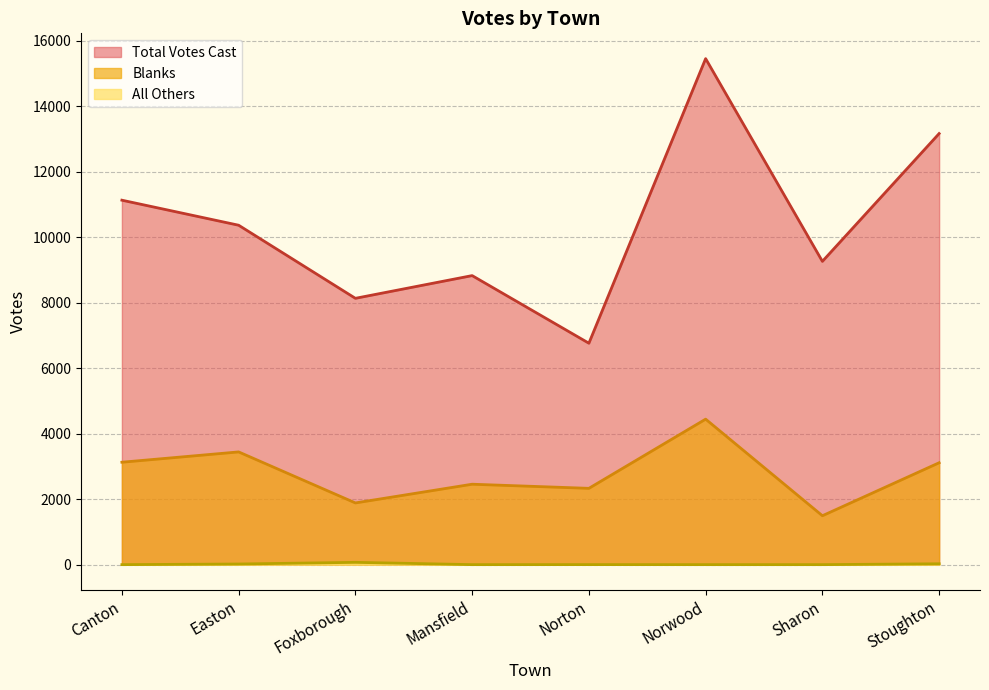

At how many categories does at least one series exceed 13931?

1